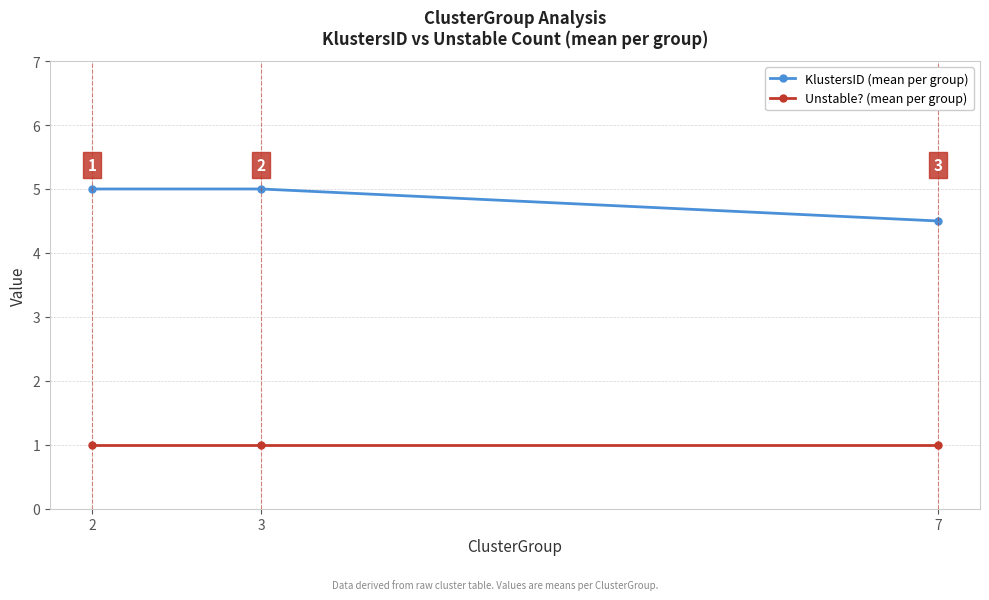

The Unstable? (mean per group) series shows 1.0 at 2. True or false?

True